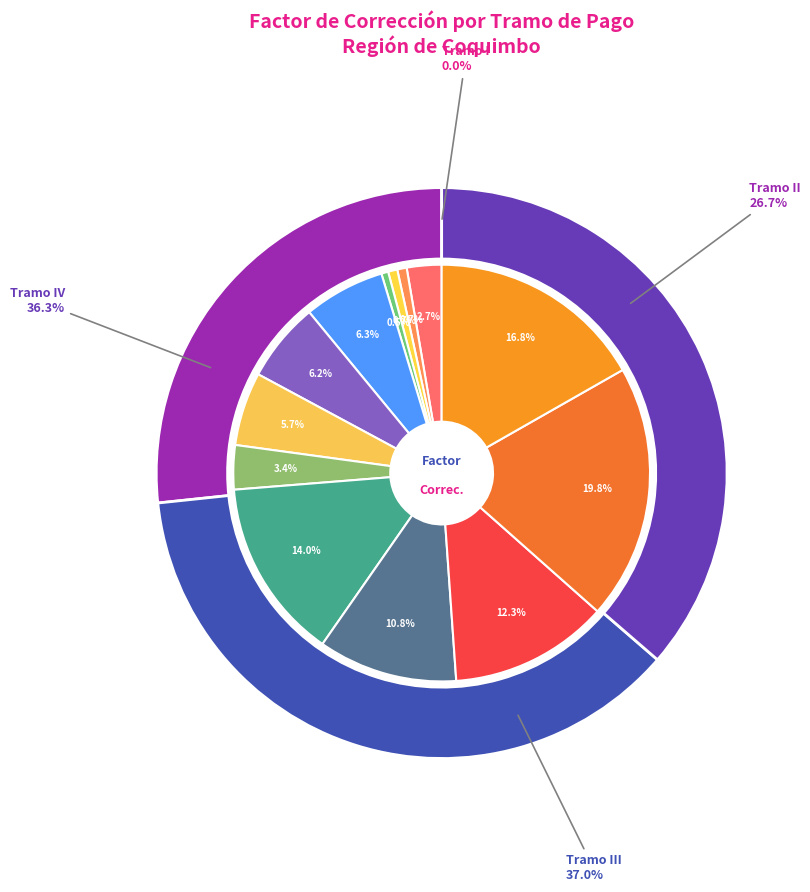

Does La Serena (I) account for over 50% of the chart?

No